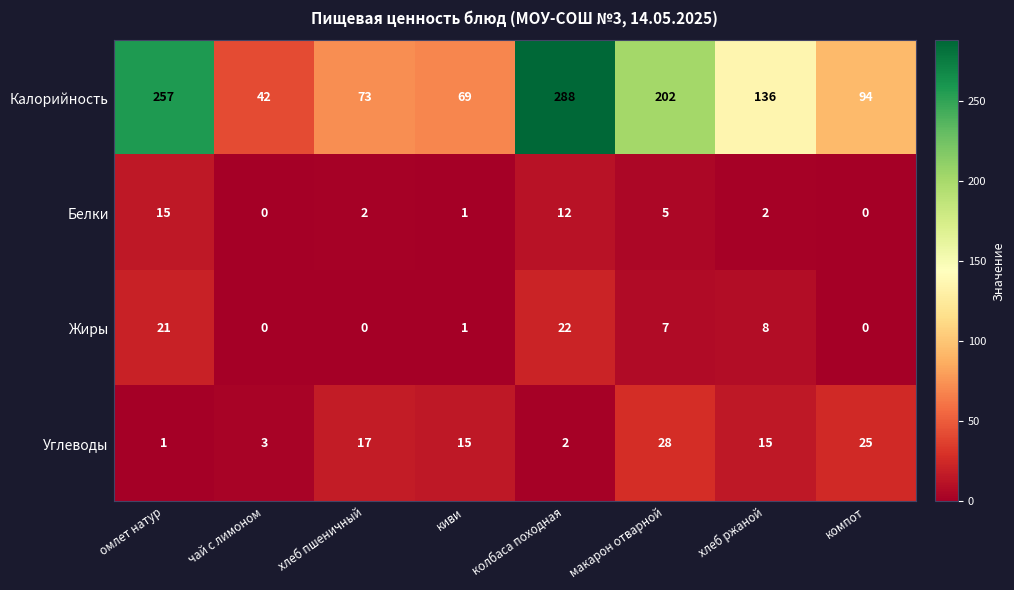

True or false: Белки has a value of 0 at чай с лимоном.

True